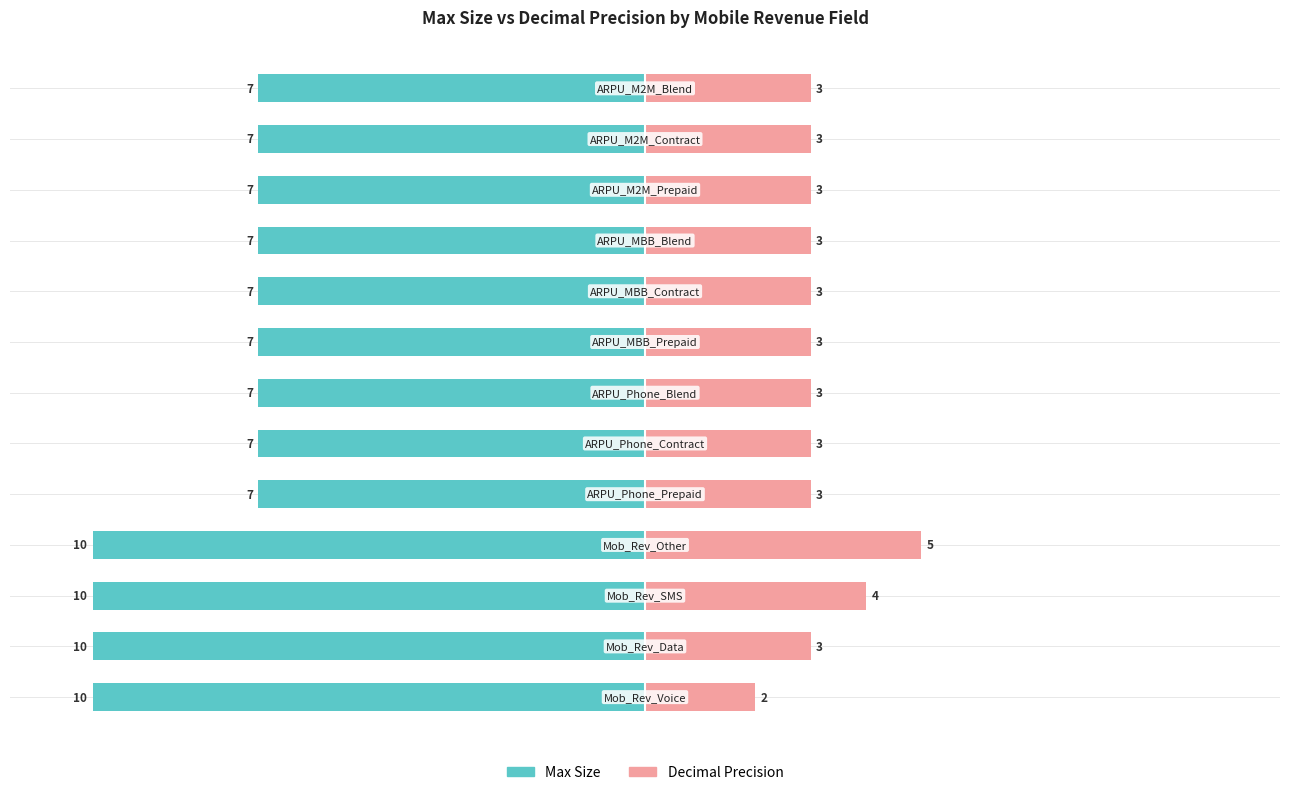

How many bars are there in total?

26